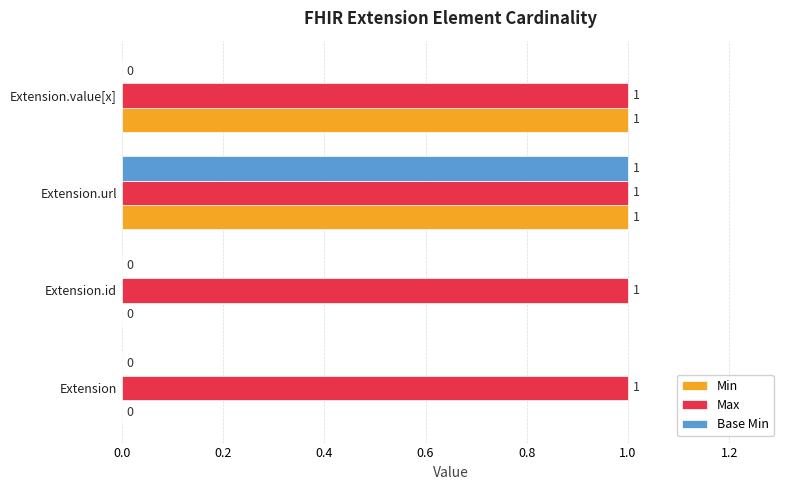

True or false: Max has a value of 1 at Extension.value[x].

True